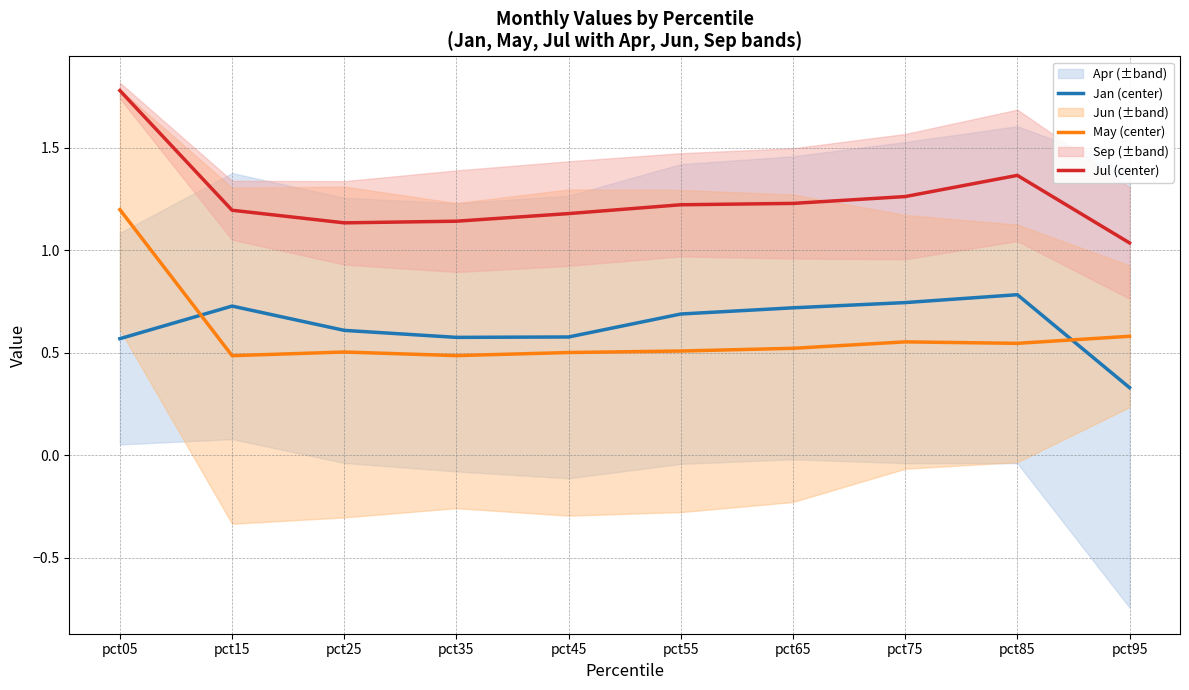

In Jul (center), how many points are higher than both neighbors (excluding endpoints)?

1